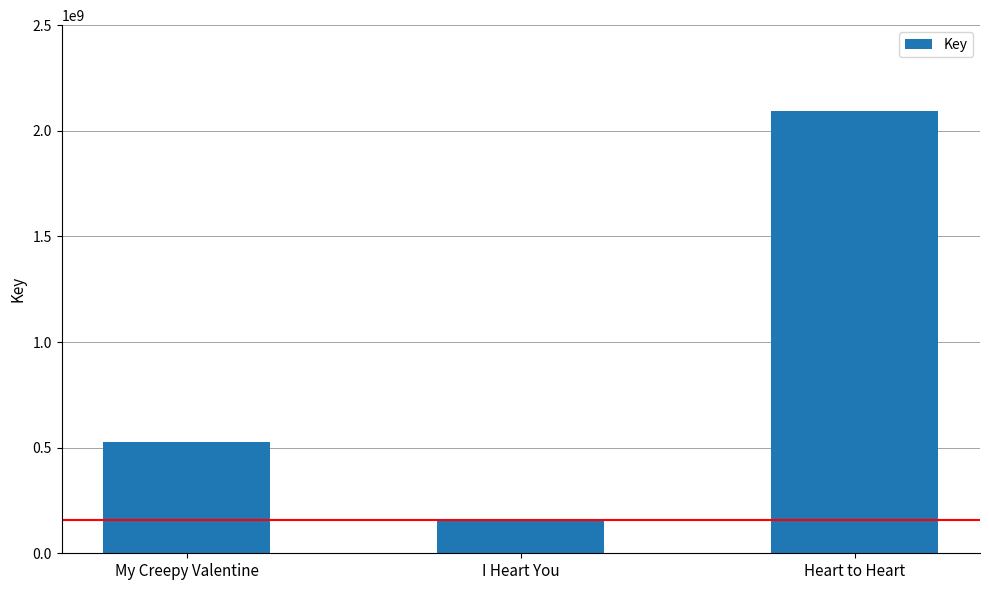

Rank the categories by value from highest to lowest.

Heart to Heart, My Creepy Valentine, I Heart You